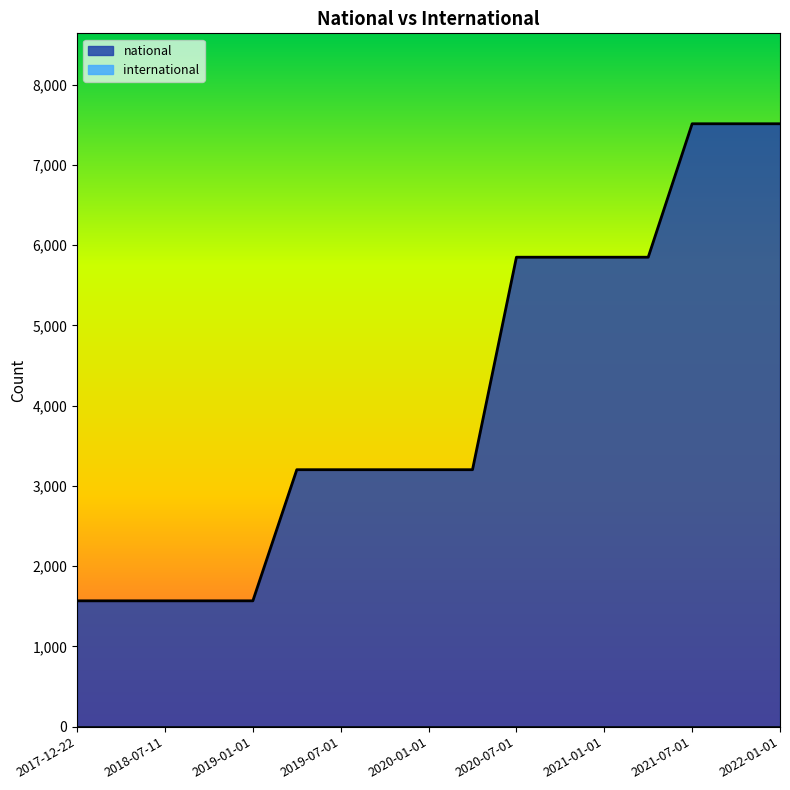

Where does the data first go above 3202?

2020-07-01